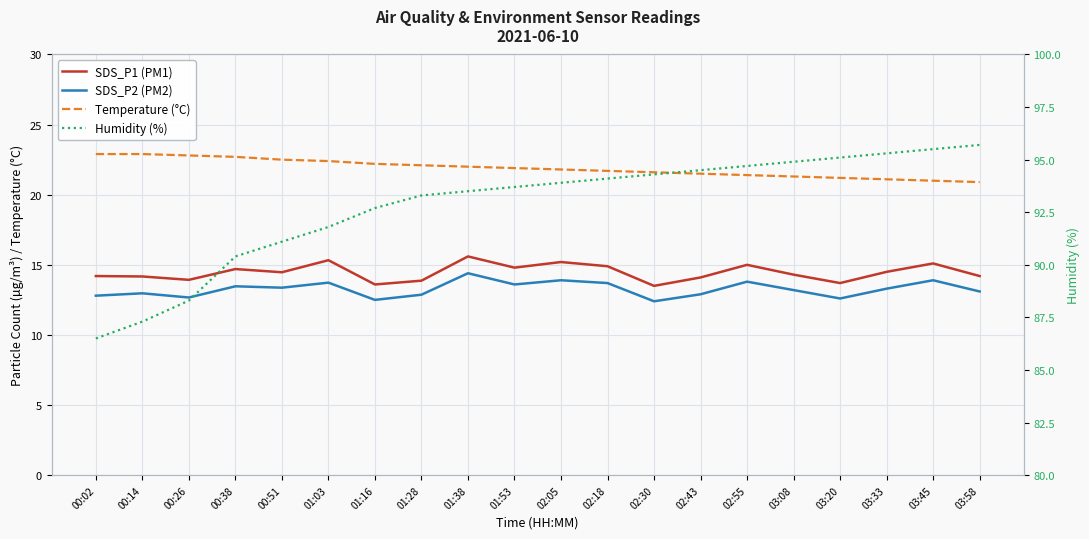

Rank the categories by Temperature (°C) value from highest to lowest.

00:02, 00:14, 00:26, 00:38, 00:51, 01:03, 01:16, 01:28, 01:38, 01:53, 02:05, 02:18, 02:30, 02:43, 02:55, 03:08, 03:20, 03:33, 03:45, 03:58